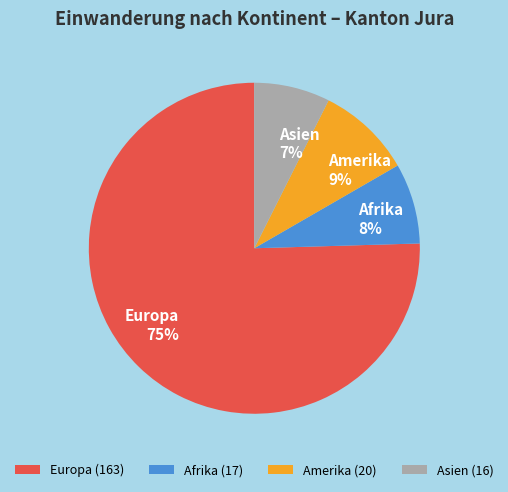

To the nearest percent, what is the combined percentage of Europa and Amerika?

85%